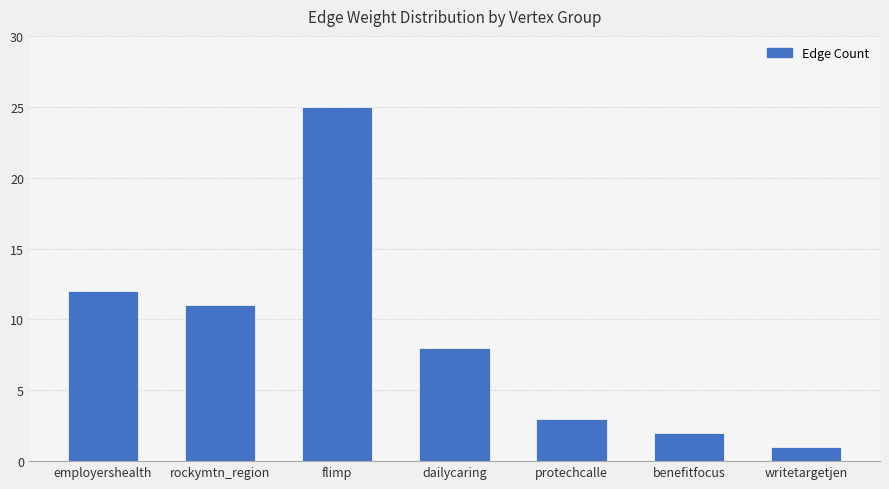

Are the bars horizontal?

No